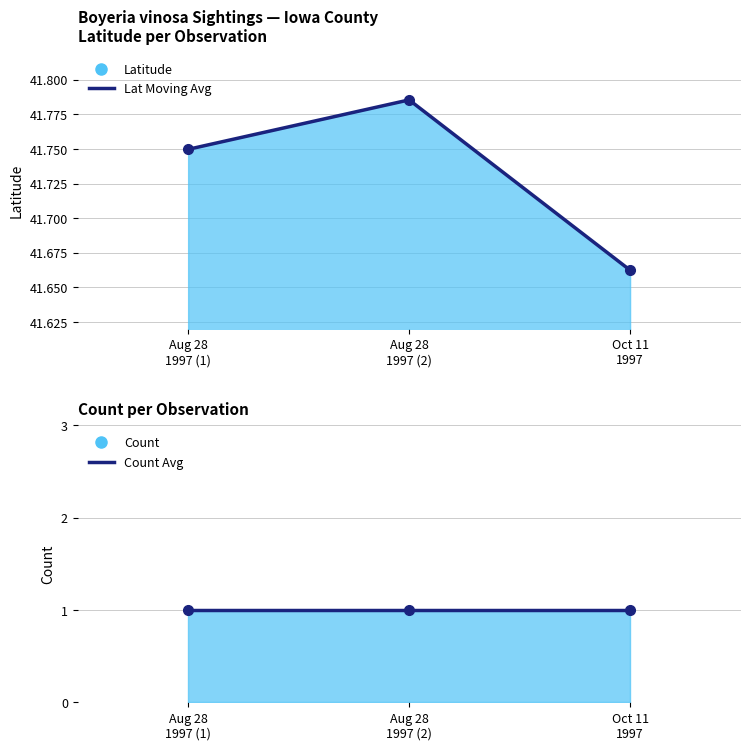

Is the value of Lat 7-pt Avg at Aug 28
1997 (1) greater than the value of Count Avg at Aug 28
1997 (1)?

Yes